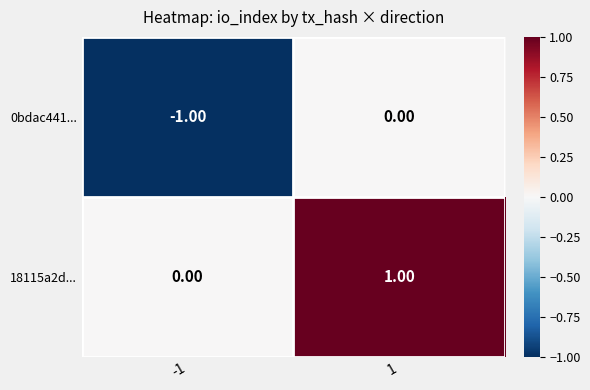

Rank the series by their average value, from highest to lowest.

18115a2d..., 0bdac441...